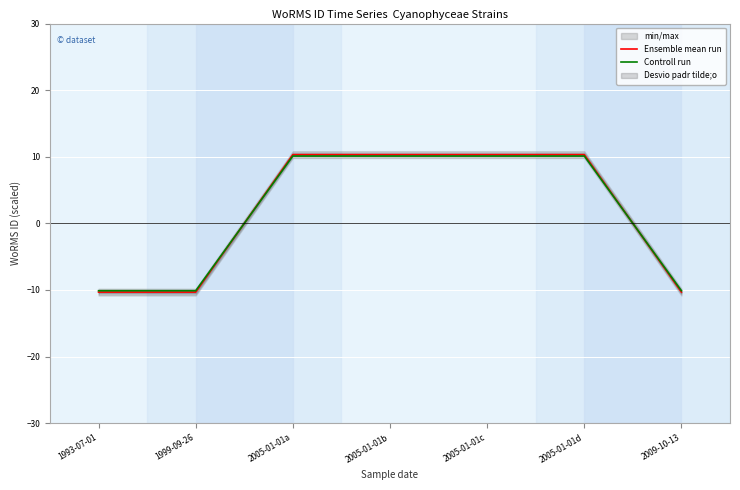

What position from the left is 2005-01-01b?

4